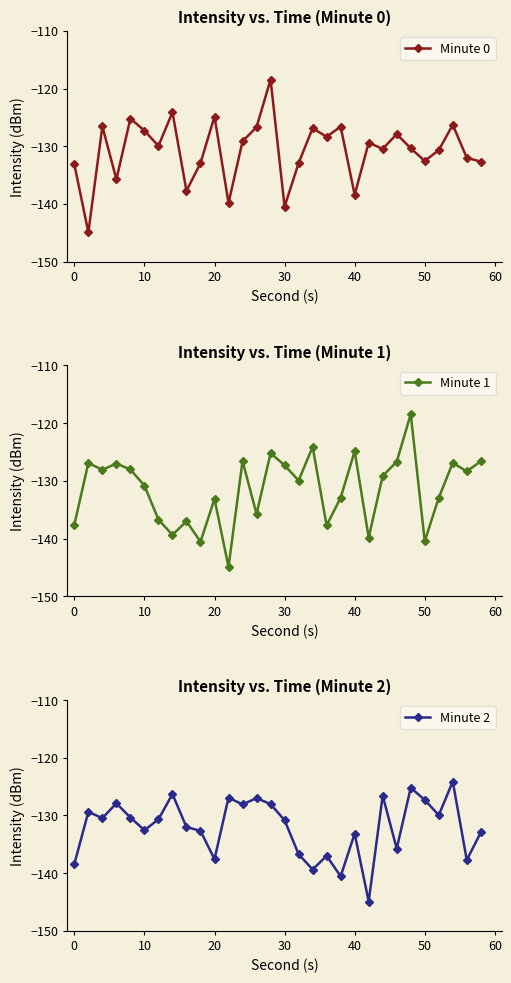

Between 27 and 10, which is larger?

27